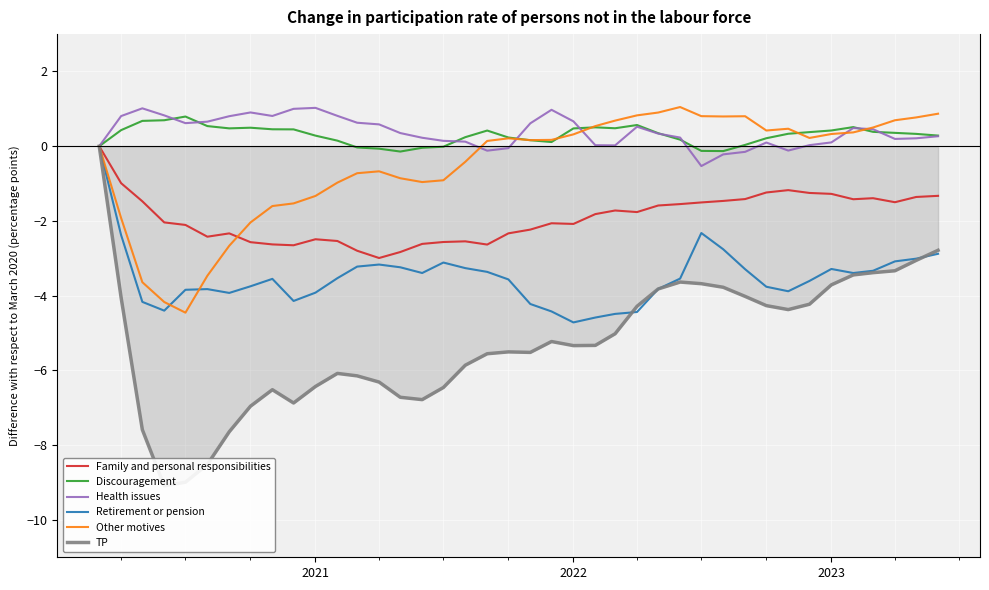

Reading left to right, transcribe all the data shown in this chart.

Family and personal responsibilities: 0.0	-1.0	-1.5	-2.0	-2.1	-2.4	-2.3	-2.6	-2.6	-2.7	-2.5	-2.5	-2.8	-3.0	-2.8	-2.6	-2.6	-2.5	-2.6	-2.3	-2.2	-2.1	-2.1	-1.8	-1.7	-1.8	-1.6	-1.5	-1.5	-1.5	-1.4	-1.2	-1.2	-1.3	-1.3	-1.4	-1.4	-1.5	-1.4	-1.3
Discouragement: 0.0	0.4	0.7	0.7	0.8	0.5	0.5	0.5	0.5	0.5	0.3	0.1	-0.0	-0.1	-0.1	-0.0	-0.0	0.2	0.4	0.2	0.2	0.1	0.5	0.5	0.5	0.6	0.3	0.2	-0.1	-0.1	0.0	0.2	0.3	0.4	0.4	0.5	0.4	0.4	0.3	0.3
Health issues: 0.0	0.8	1.0	0.8	0.6	0.7	0.8	0.9	0.8	1.0	1.0	0.8	0.6	0.6	0.4	0.2	0.1	0.1	-0.1	-0.1	0.6	1.0	0.7	0.0	0.0	0.5	0.3	0.2	-0.5	-0.2	-0.2	0.1	-0.1	0.0	0.1	0.5	0.5	0.2	0.2	0.3
Retirement or pension: 0.0	-2.4	-4.2	-4.4	-3.8	-3.8	-3.9	-3.7	-3.5	-4.1	-3.9	-3.5	-3.2	-3.2	-3.2	-3.4	-3.1	-3.3	-3.4	-3.6	-4.2	-4.4	-4.7	-4.6	-4.5	-4.4	-3.8	-3.5	-2.3	-2.8	-3.3	-3.8	-3.9	-3.6	-3.3	-3.4	-3.3	-3.1	-3.0	-2.9
Other motives: 0.0	-1.9	-3.6	-4.2	-4.5	-3.5	-2.7	-2.0	-1.6	-1.5	-1.3	-1.0	-0.7	-0.7	-0.9	-1.0	-0.9	-0.4	0.1	0.2	0.2	0.2	0.3	0.5	0.7	0.8	0.9	1.0	0.8	0.8	0.8	0.4	0.5	0.2	0.3	0.4	0.5	0.7	0.8	0.9
TP: 0.0	-4.1	-7.6	-9.1	-9.0	-8.5	-7.6	-7.0	-6.5	-6.9	-6.4	-6.1	-6.1	-6.3	-6.7	-6.8	-6.5	-5.9	-5.6	-5.5	-5.5	-5.2	-5.3	-5.3	-5.0	-4.3	-3.8	-3.6	-3.7	-3.8	-4.0	-4.3	-4.4	-4.2	-3.7	-3.4	-3.4	-3.3	-3.1	-2.8